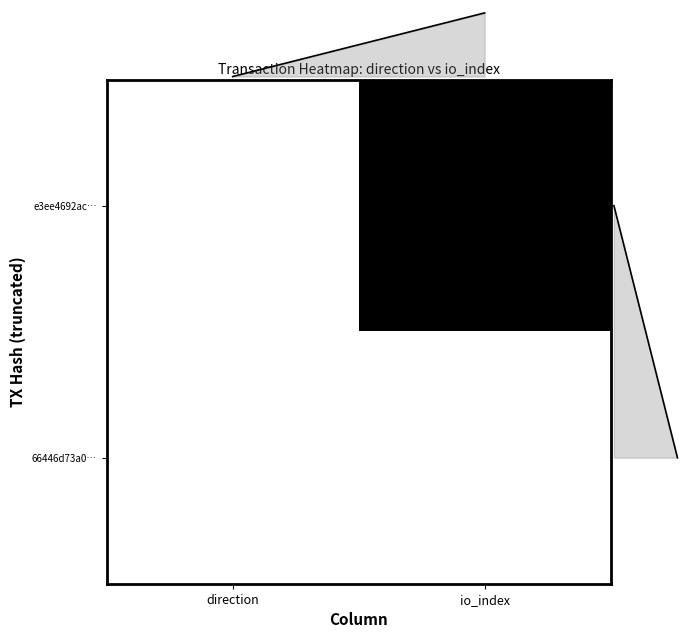

Between direction and io_index, which is larger?

io_index